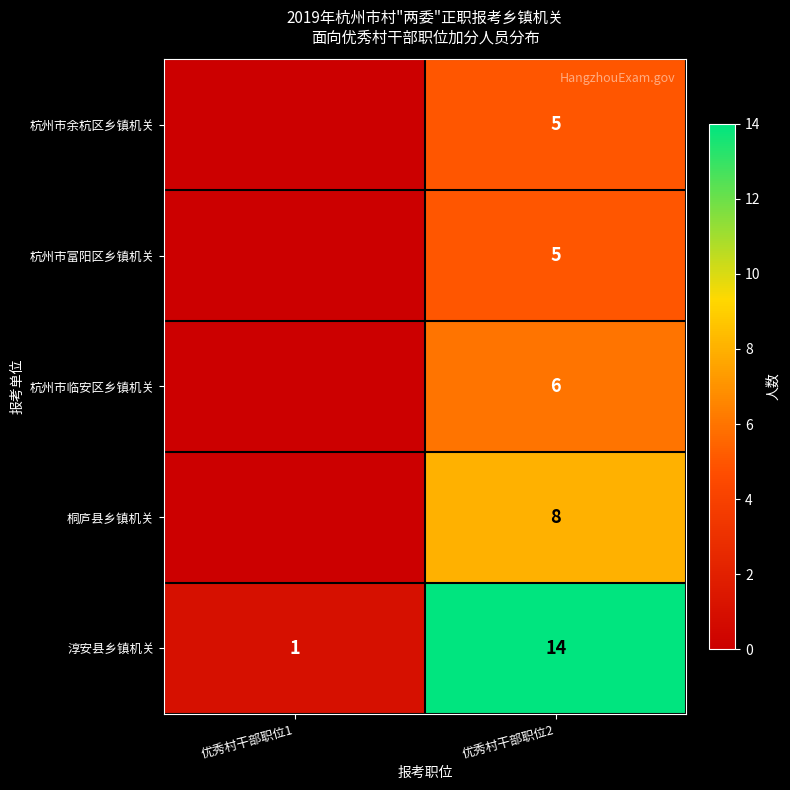

The 杭州市临安区乡镇机关 series shows 6 at 优秀村干部职位2. True or false?

True